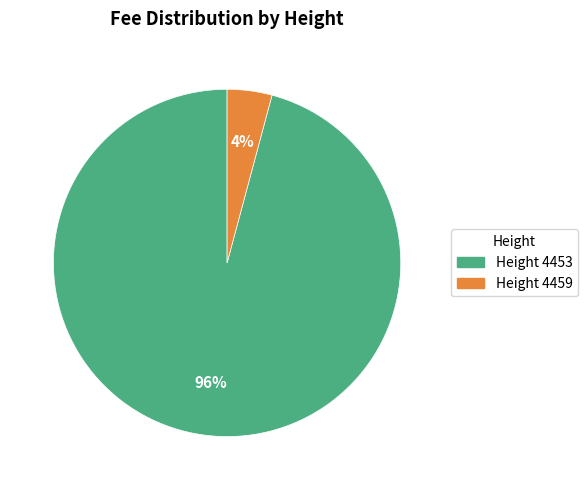

How many slices are in this pie chart?

2